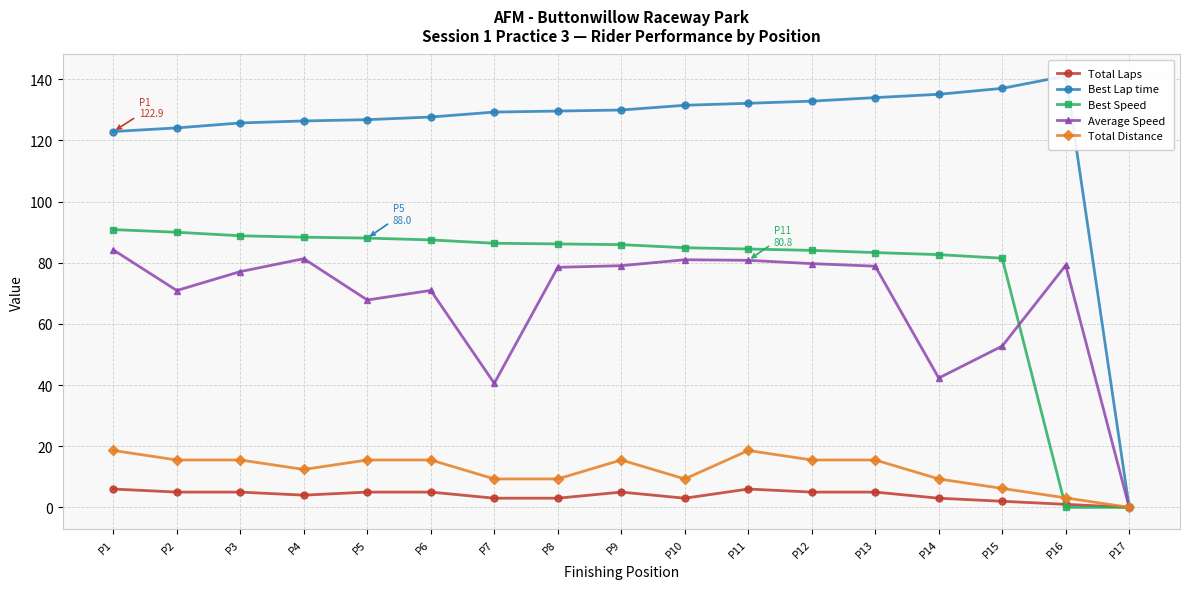

True or false: Best Lap time has more than 0 interior local peaks.

True